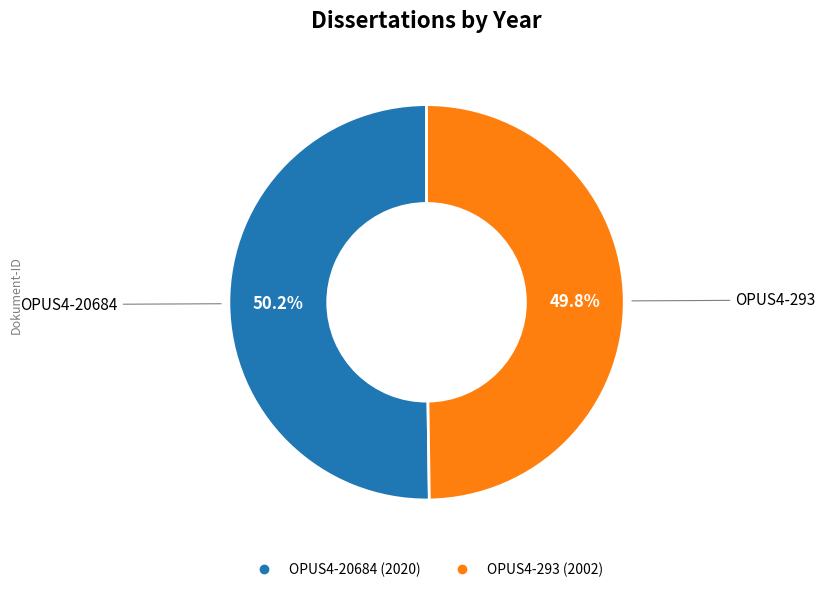

What percentage do OPUS4-293 and OPUS4-20684 together represent?

100.0%